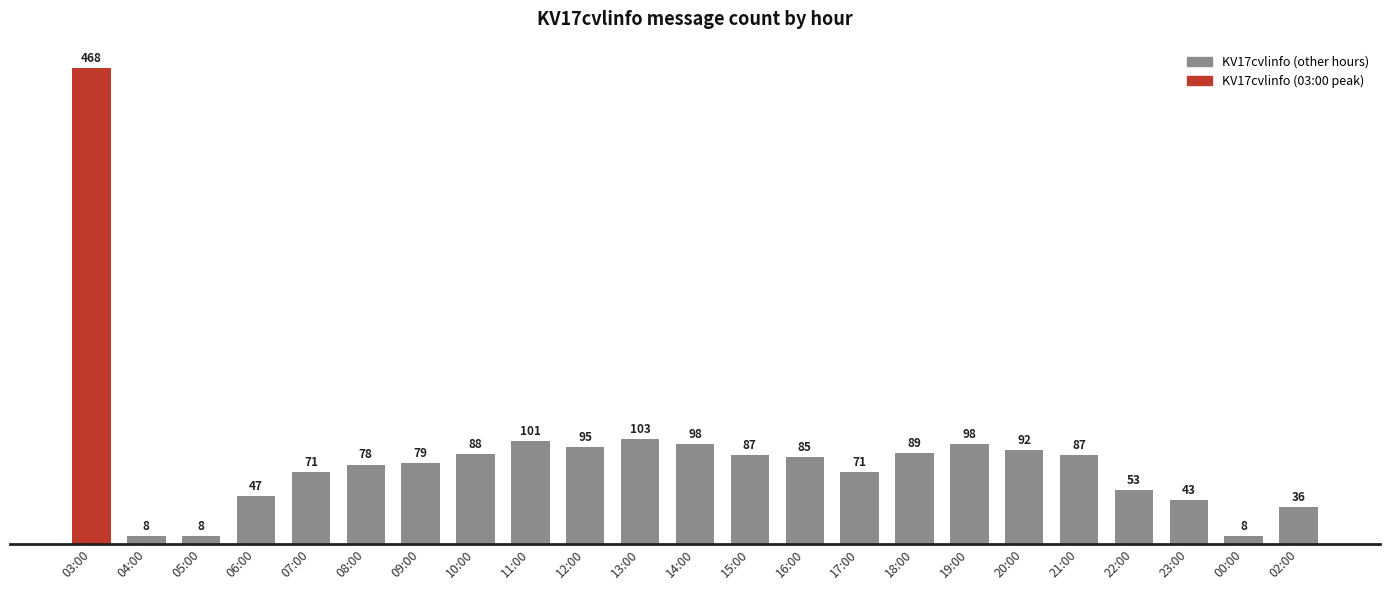

What is the difference between the values at 20:00 and 06:00?

45